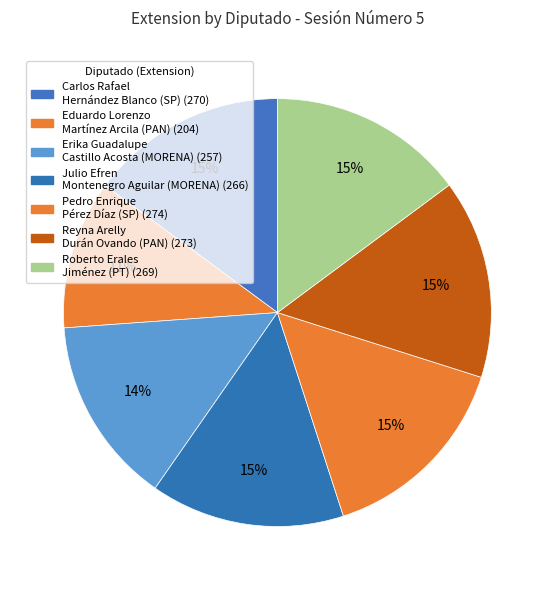

Does any single category account for the majority?

No